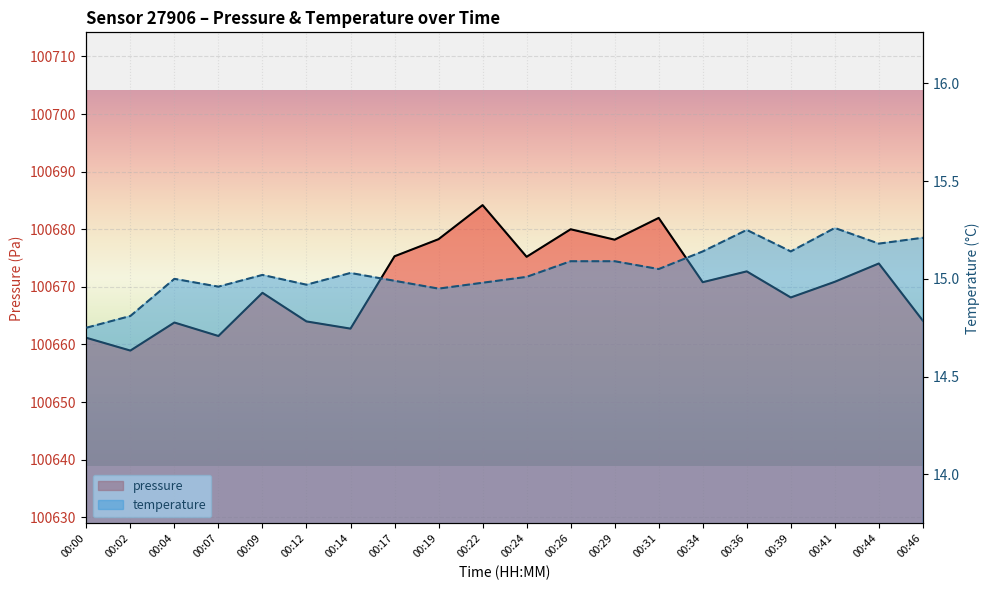

True or false: pressure and temperature cross at least once.

False